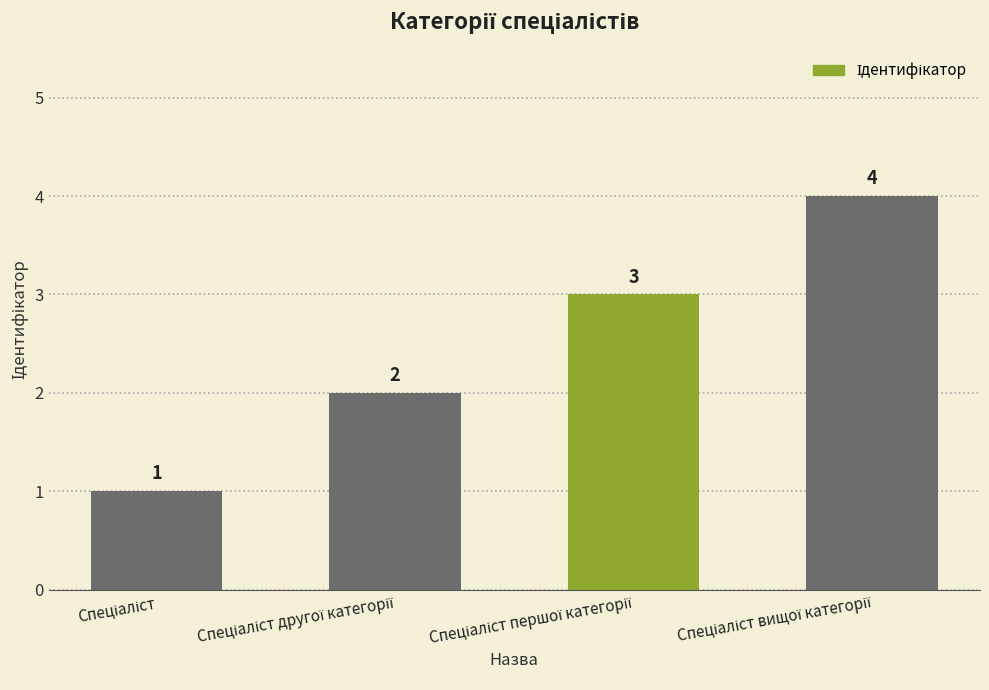

What is the value of the 4th bar from the left?

4